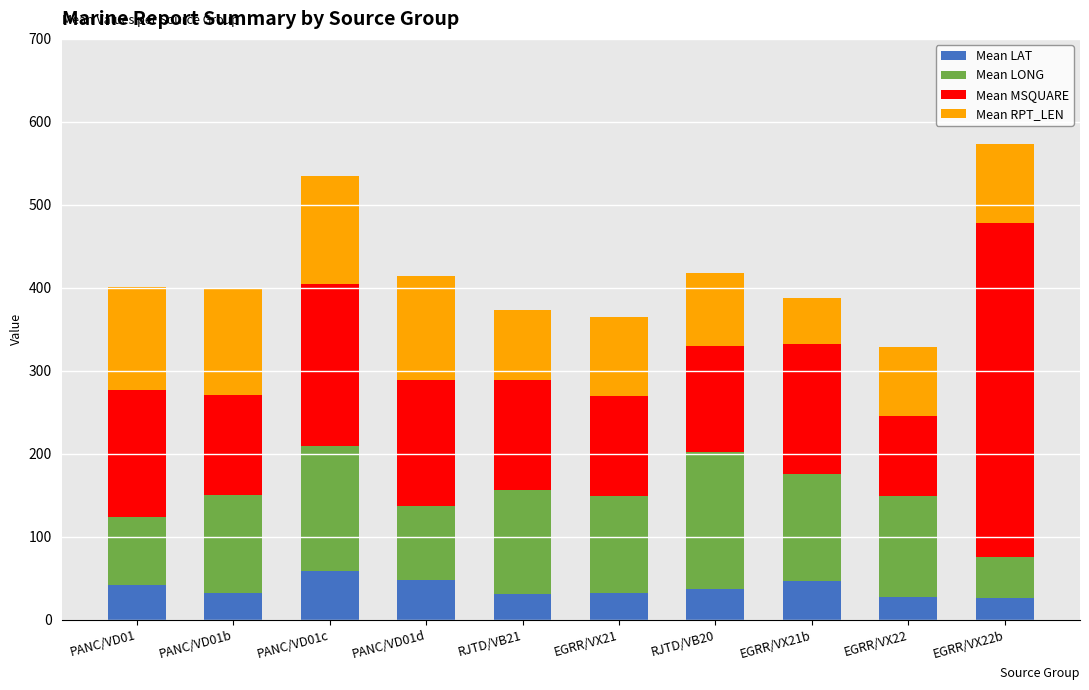

What is the average value of the Mean LAT series?

38.1